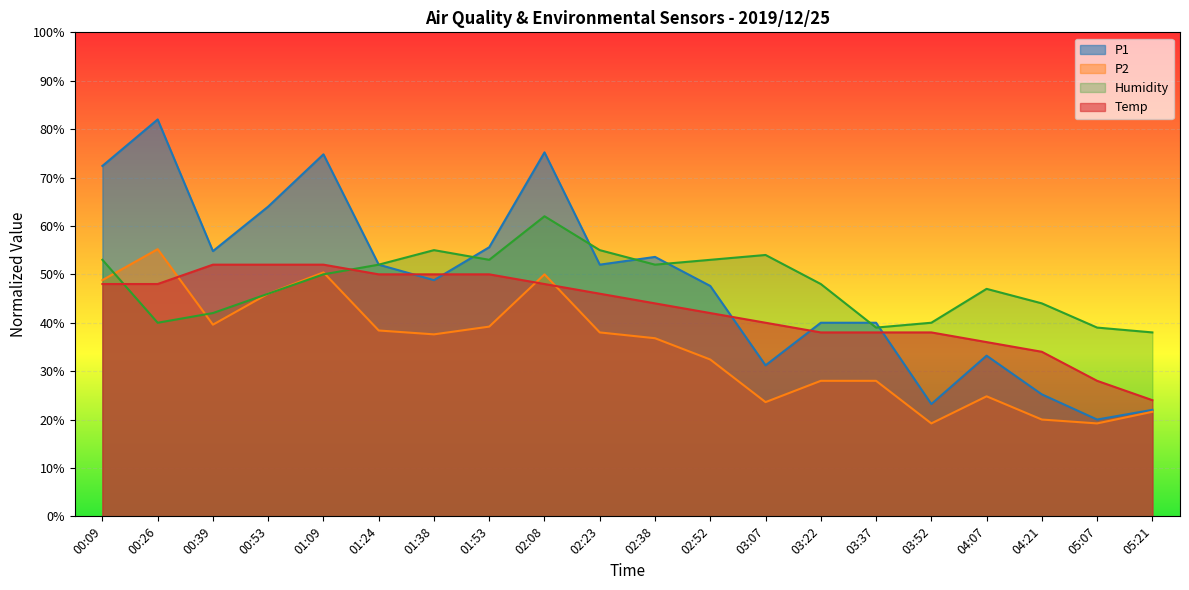

List the series in order of their peak value, highest first.

P1, Humidity, P2, Temp